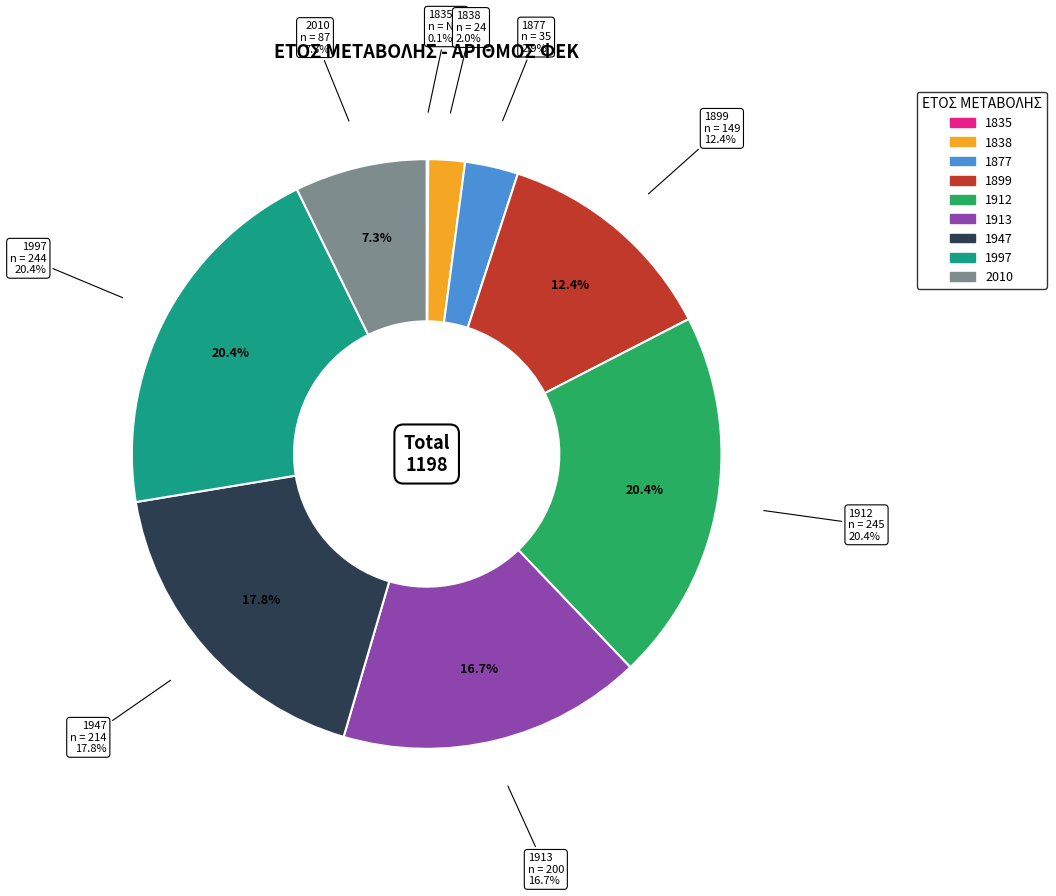

Do 2010 and 1997 together represent more than half of the pie?

No